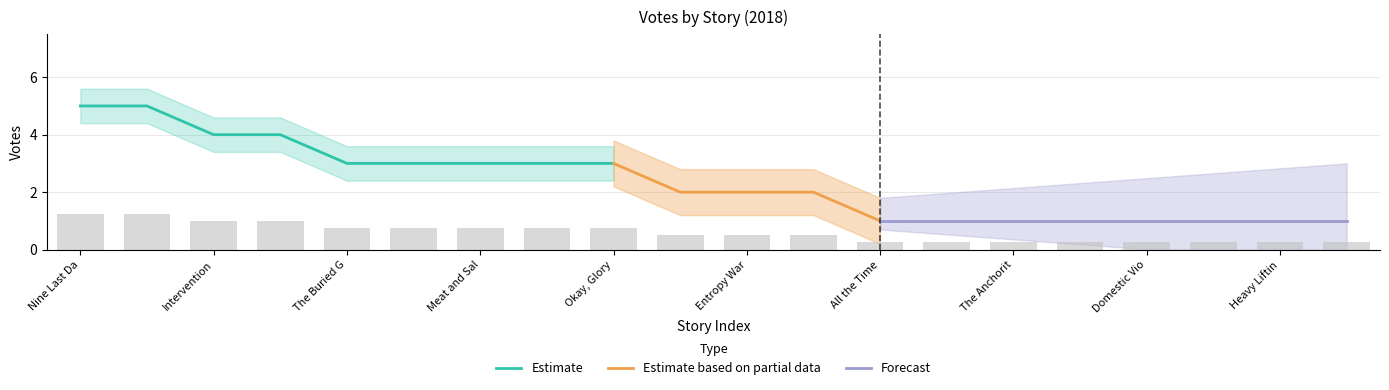

How many categories are shown in the chart?

20